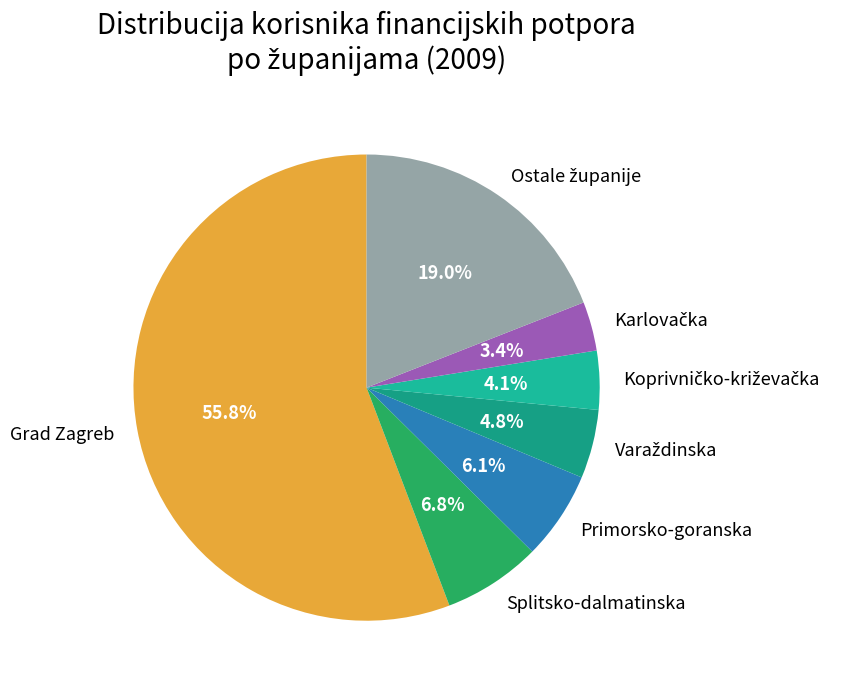

Which slice is the largest?

Grad Zagreb